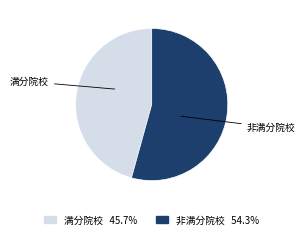

Is there a majority slice in this chart?

Yes